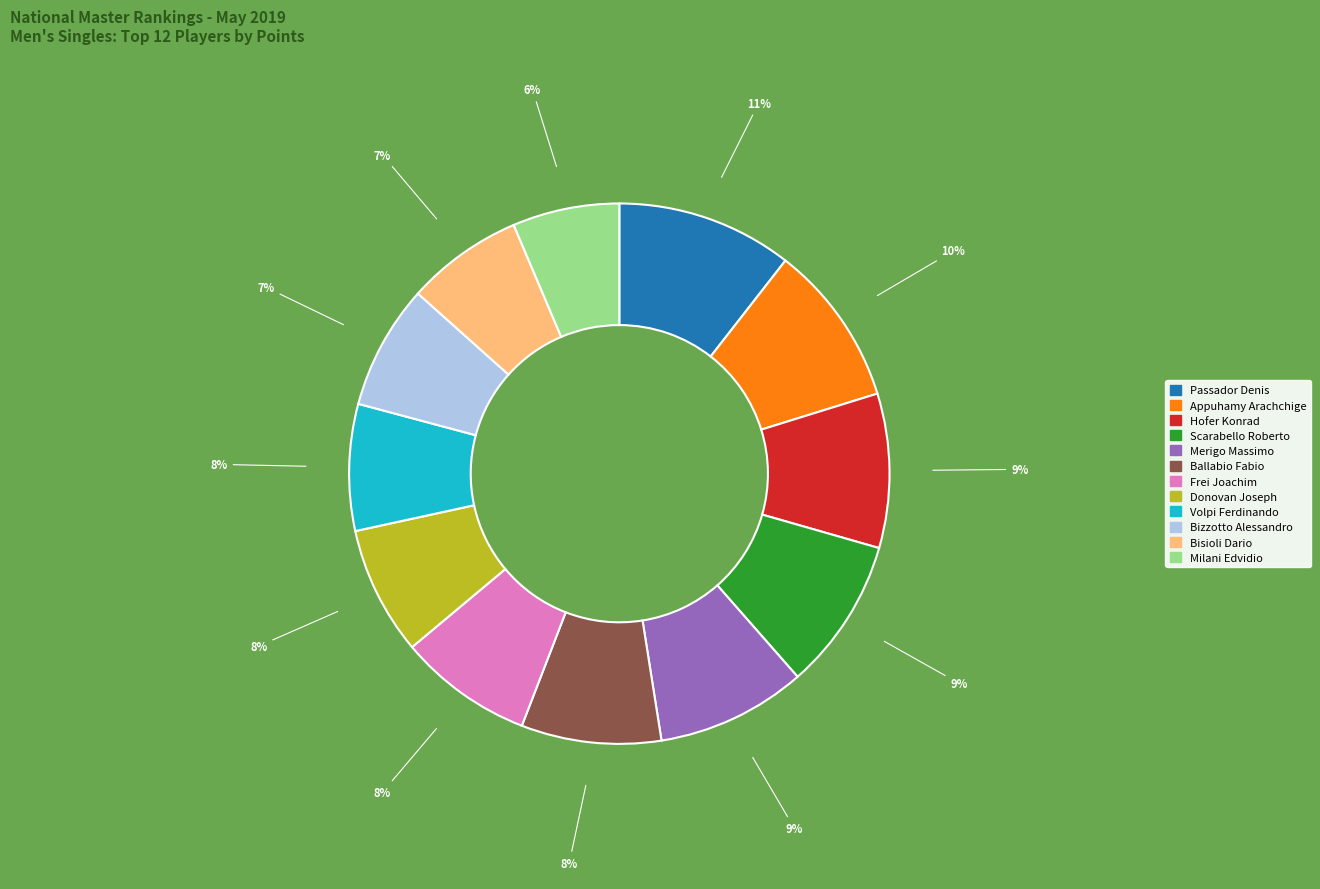

To the nearest percent, what is the average slice percentage?

8%